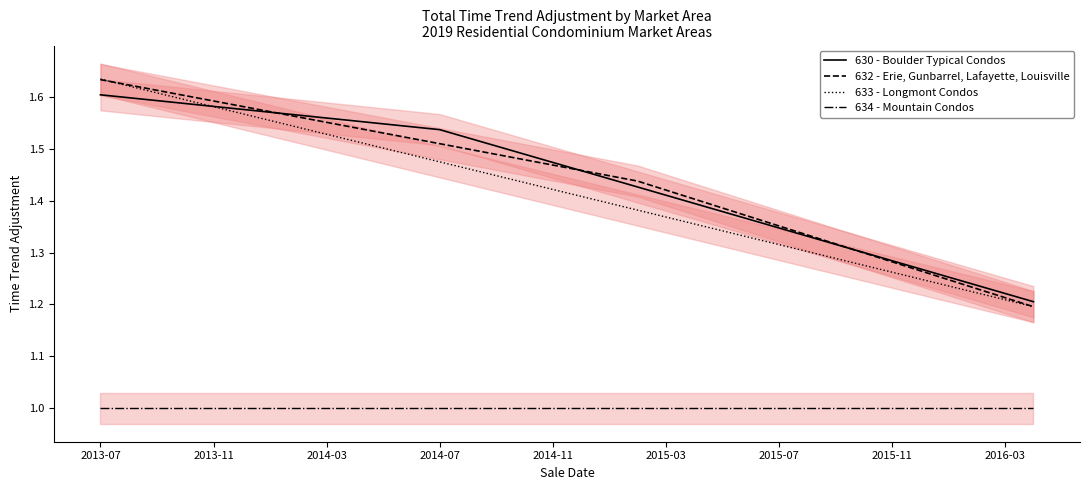

Is it true that 633 - Longmont Condos equals 0.7 at 2014-07?

False